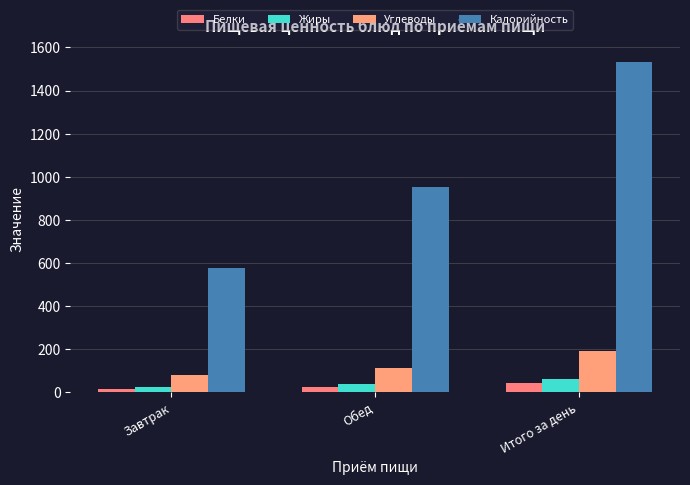

How many series are shown in this chart?

4